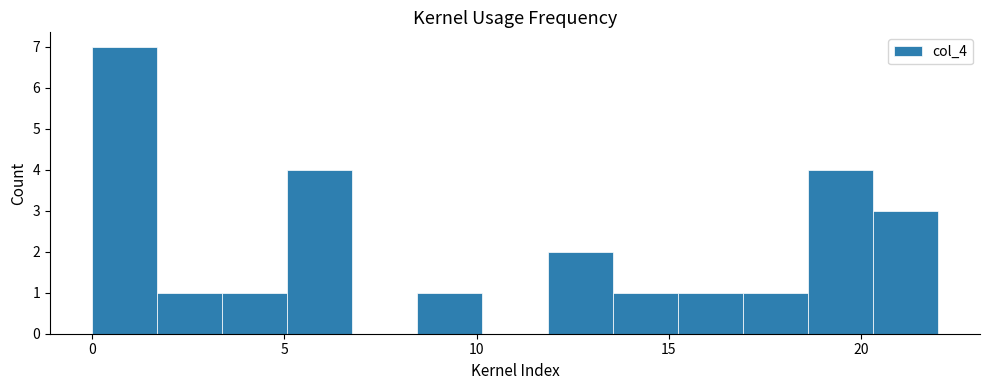

Around what value on the x-axis is the tallest bar? Give the approximate position of its centre, as read against the axis.

1.0